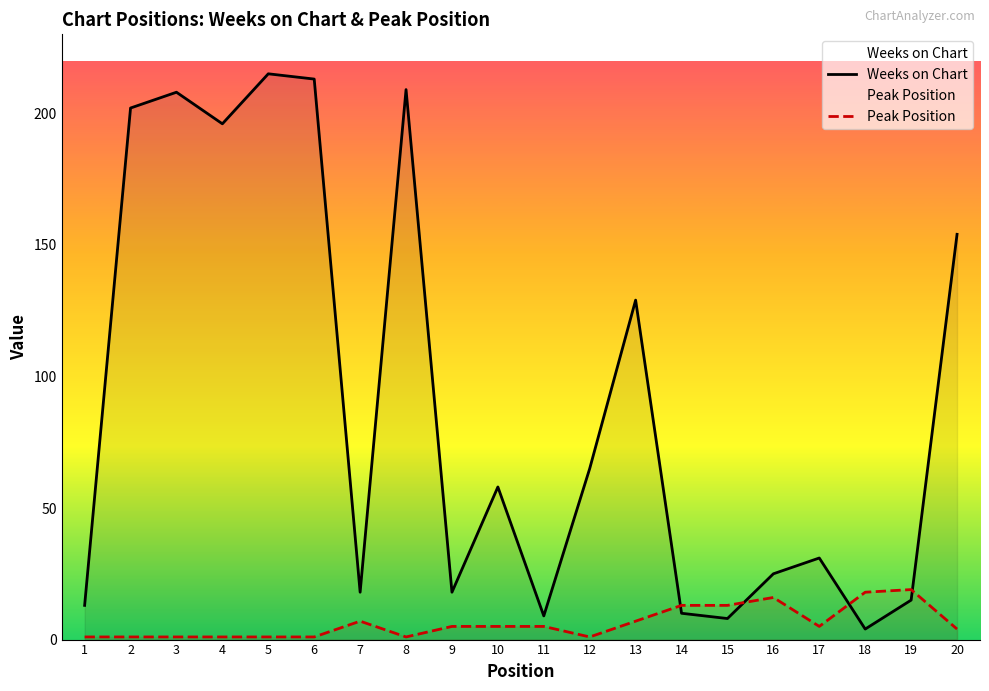

How many values in the Peak Position series are below 5?

9